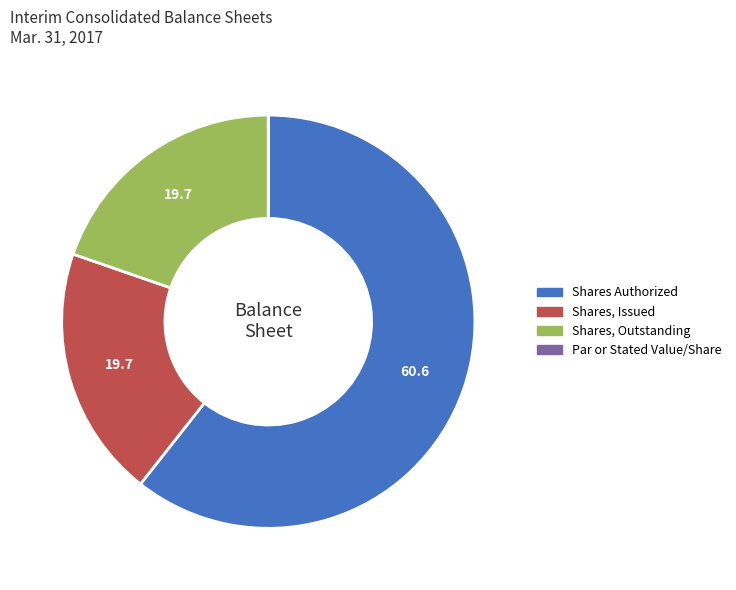

Is there any slice that represents more than half of the pie?

Yes